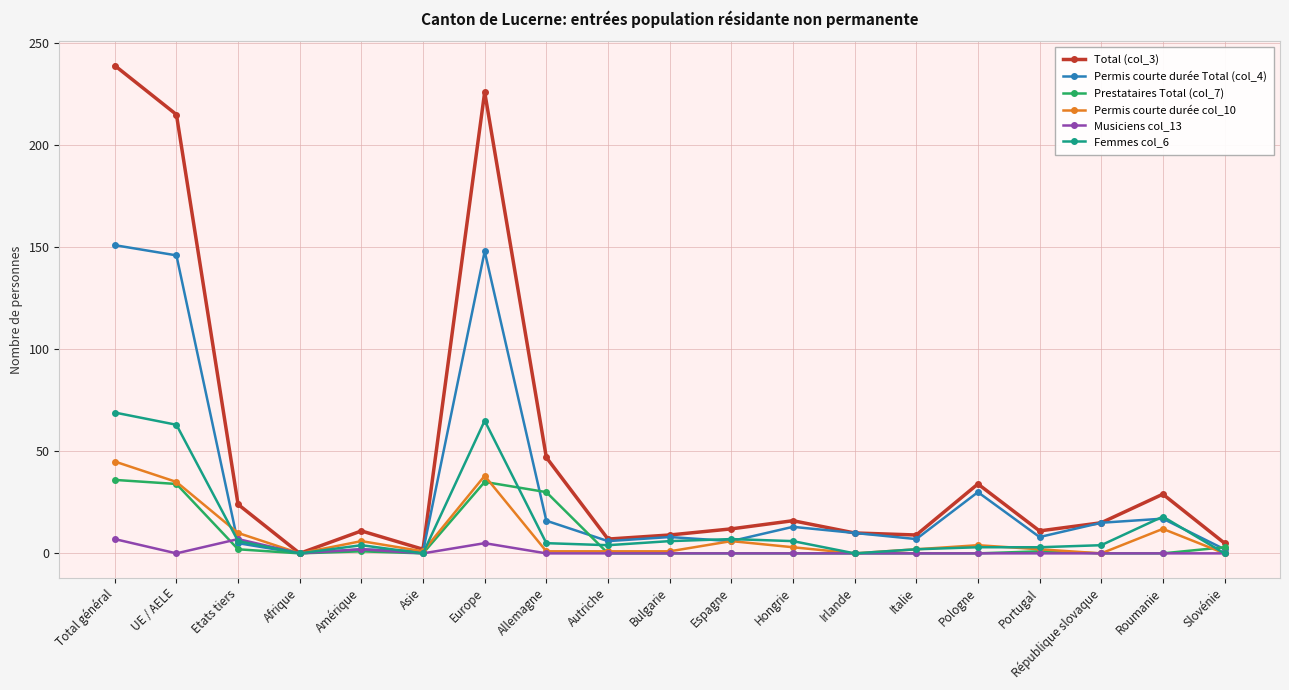

Where does the Femmes col_6 series first go above 4?

Total général